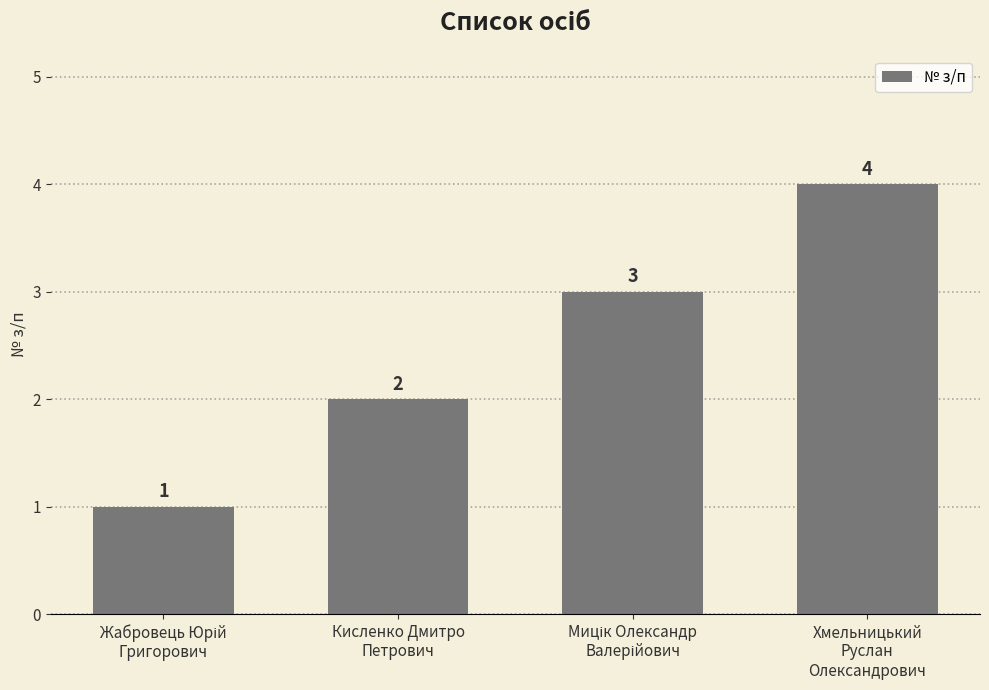

What is the smallest value displayed?

1